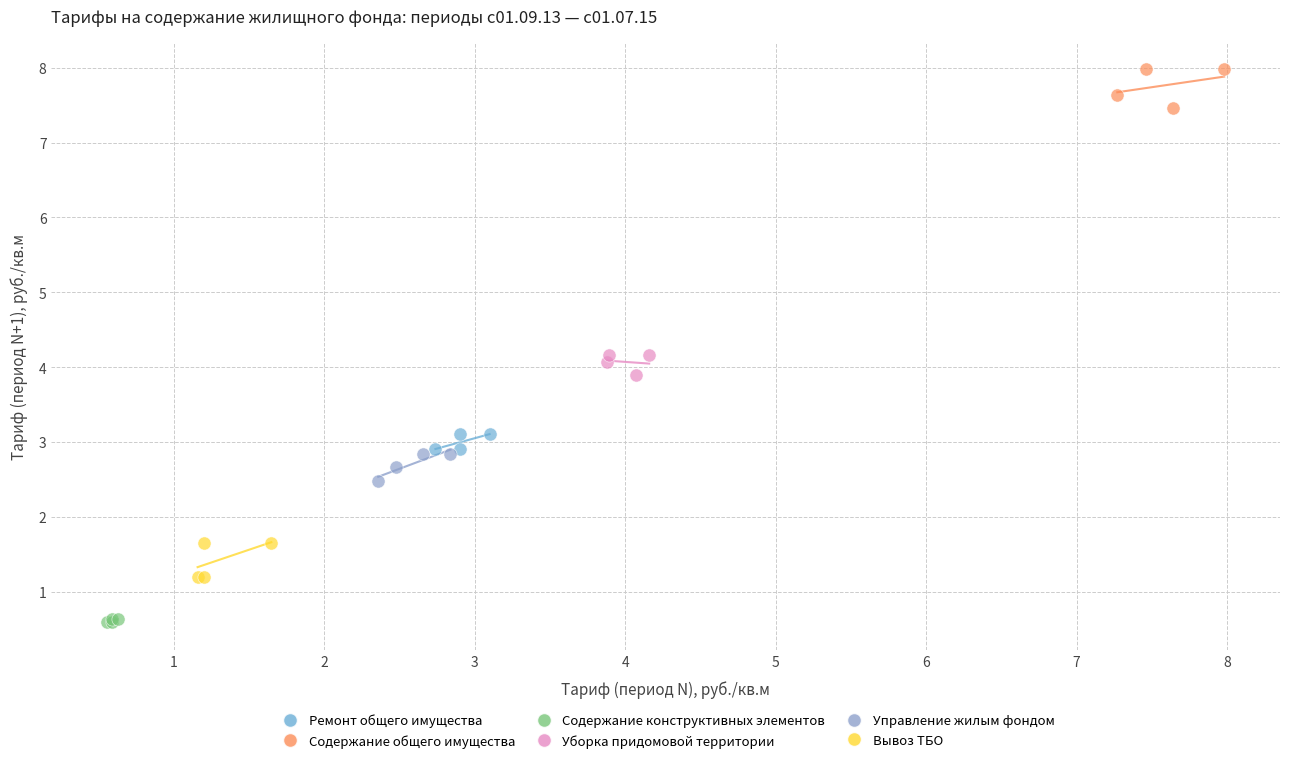

What are all the series names shown in the legend?

Ремонт общего имущества, Содержание общего имущества, Содержание конструктивных элементов, Уборка придомовой территории, Управление жилым фондом, Вывоз ТБО